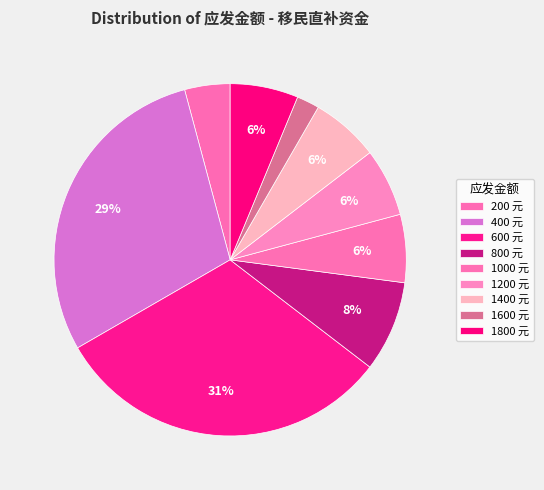

To the nearest percent, what portion does 1400 represent?

6%